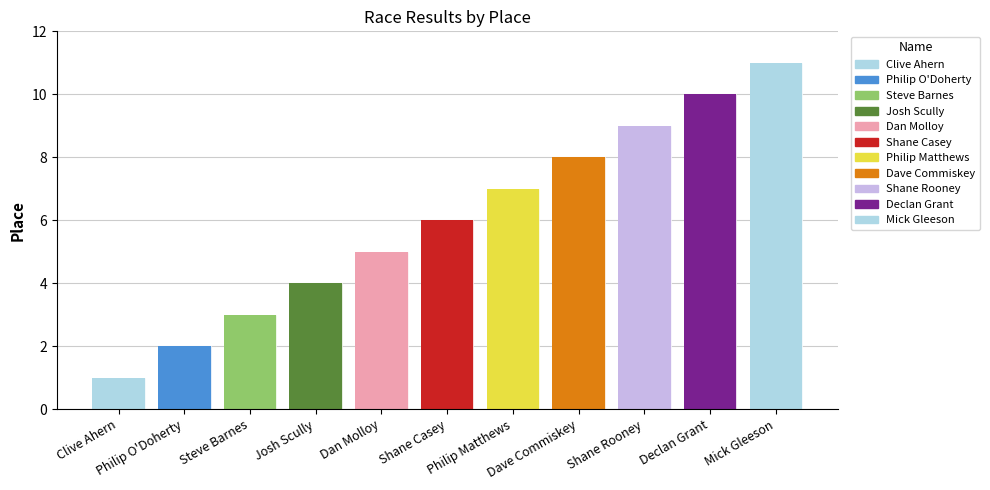

Does the chart contain stacked bars?

No